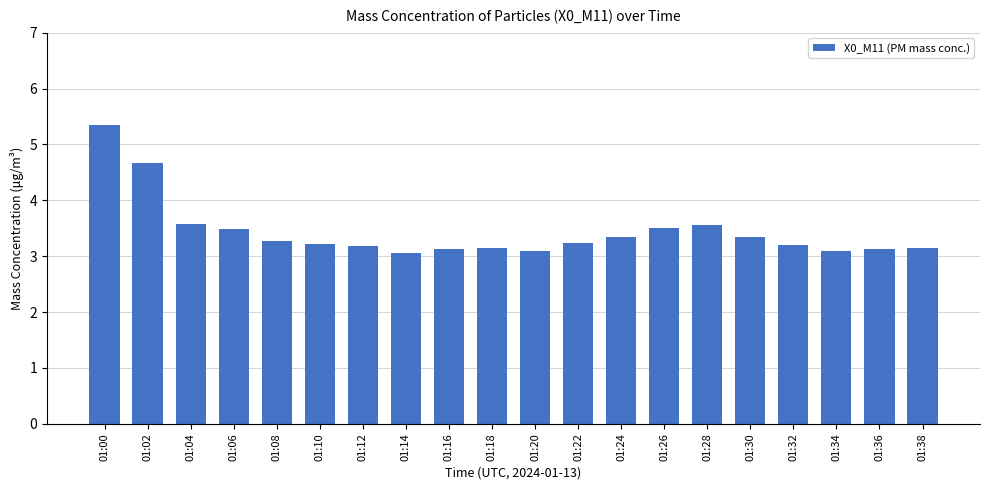

What is the value of the 1st bar from the left?

5.3